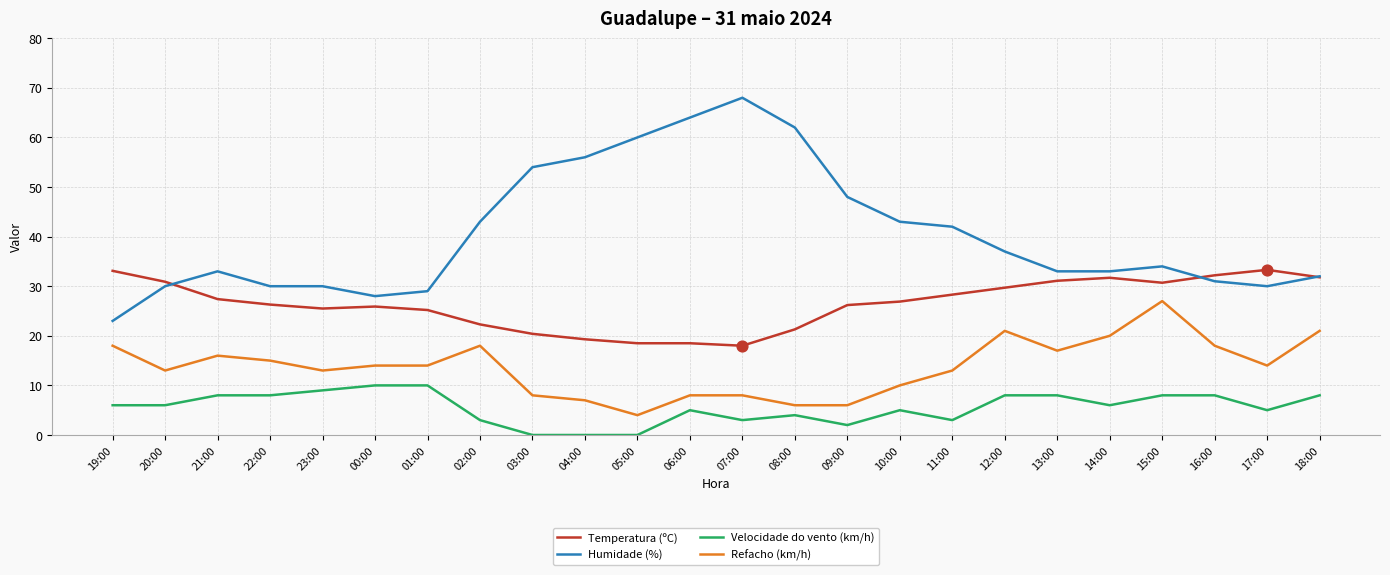

Which series has the largest range (max minus min)?

Humidade (%)